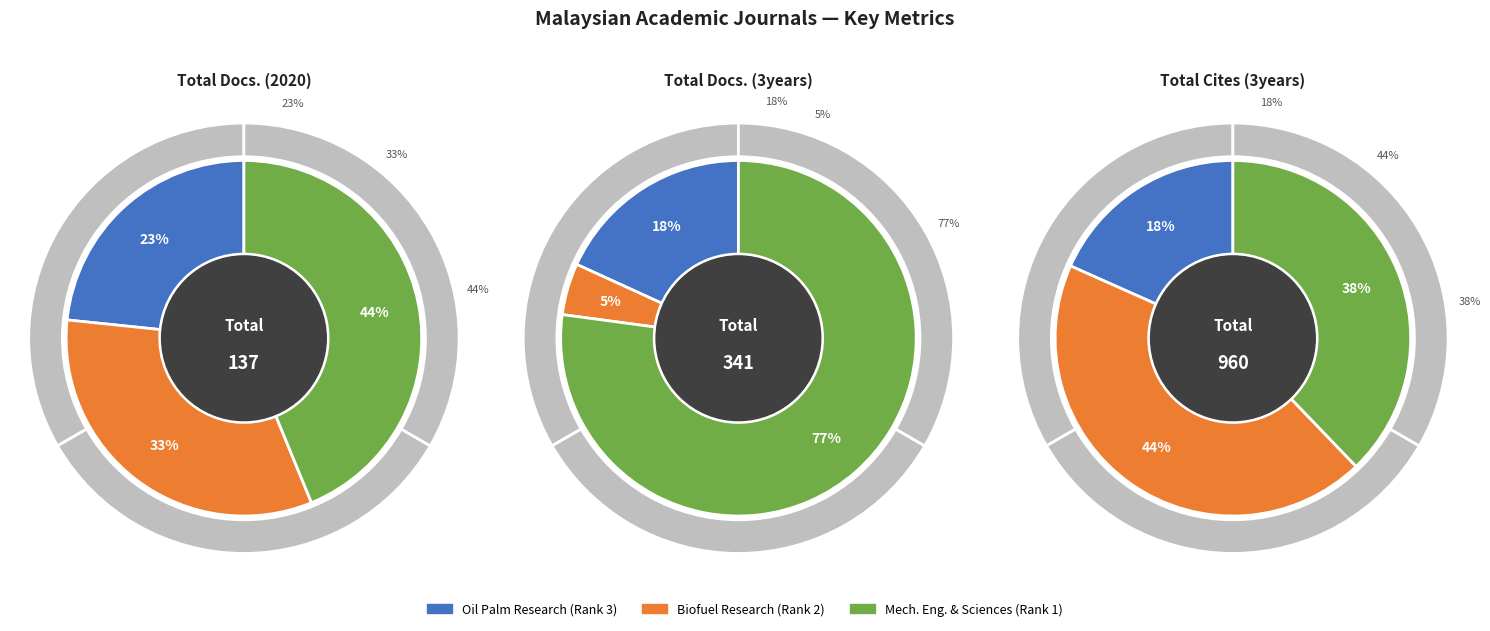

What portion of the pie excludes Biofuel Research Journal?

67.2%